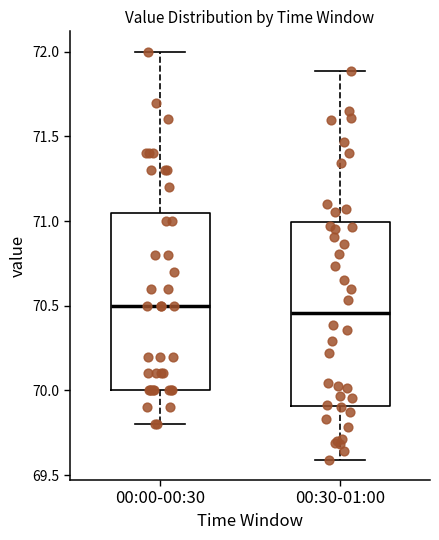

Reading left to right, read every box against the y-axis: the position of its median line, the range the box covers, and the ends of its whiskers. The values are not printed on the chart, so give them approximately, as read against the axis.

00:00-00:30: median 70.50, box 70.00 to 71.05, whiskers 69.80 to 72.00
00:30-01:00: median 70.45, box 69.90 to 71.00, whiskers 69.60 to 71.90